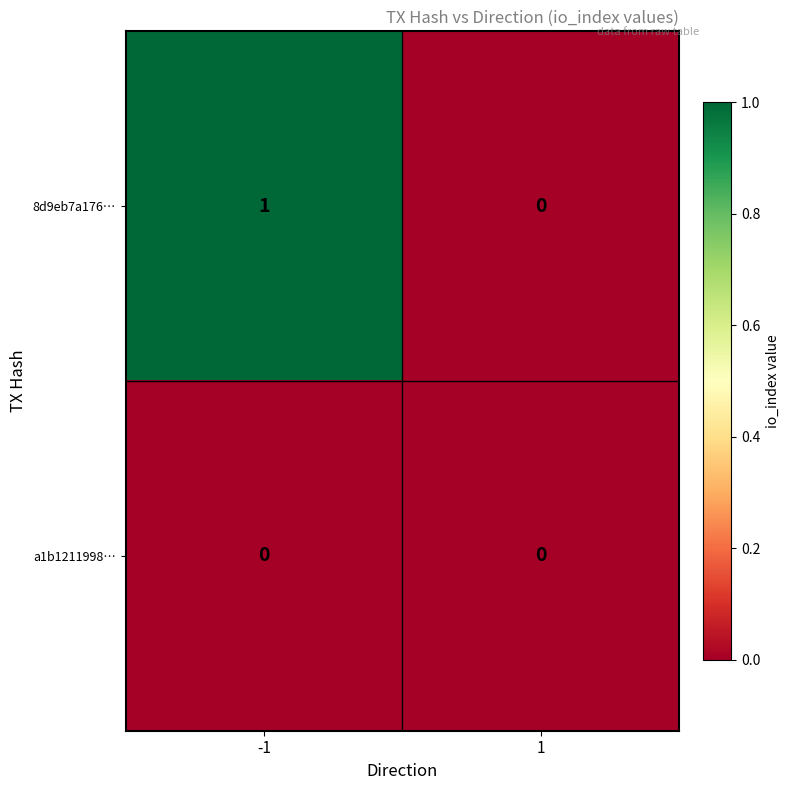

How many distinct data groups are displayed?

2